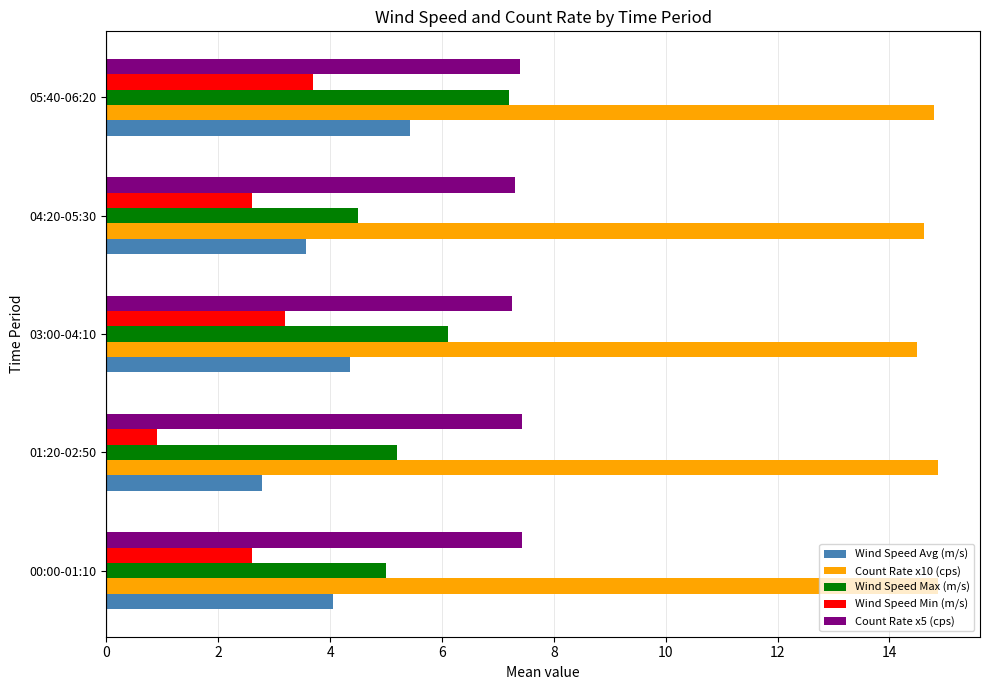

What is the highest value of the Wind Speed Avg (m/s) series?

5.4